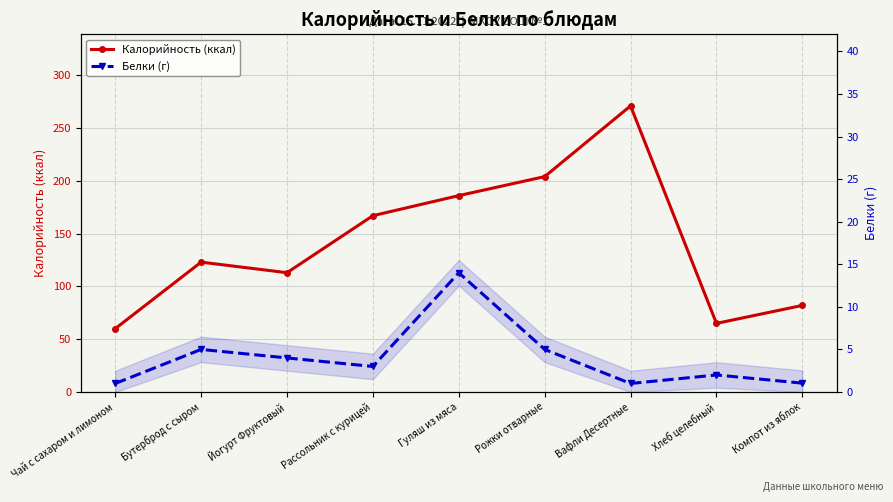

Which category has the highest value in the Белки (г) series?

Гуляш из мяса